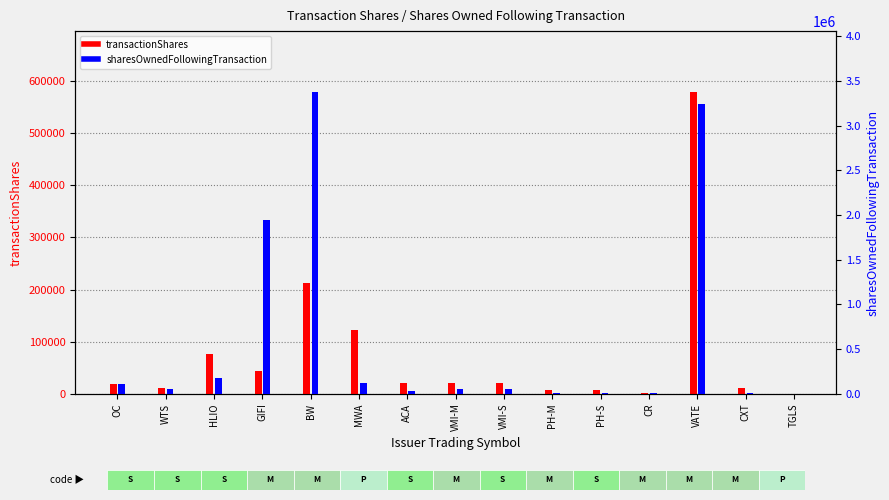

Is it true that sharesOwnedFollowingTransaction equals 3483 at CXT?

False